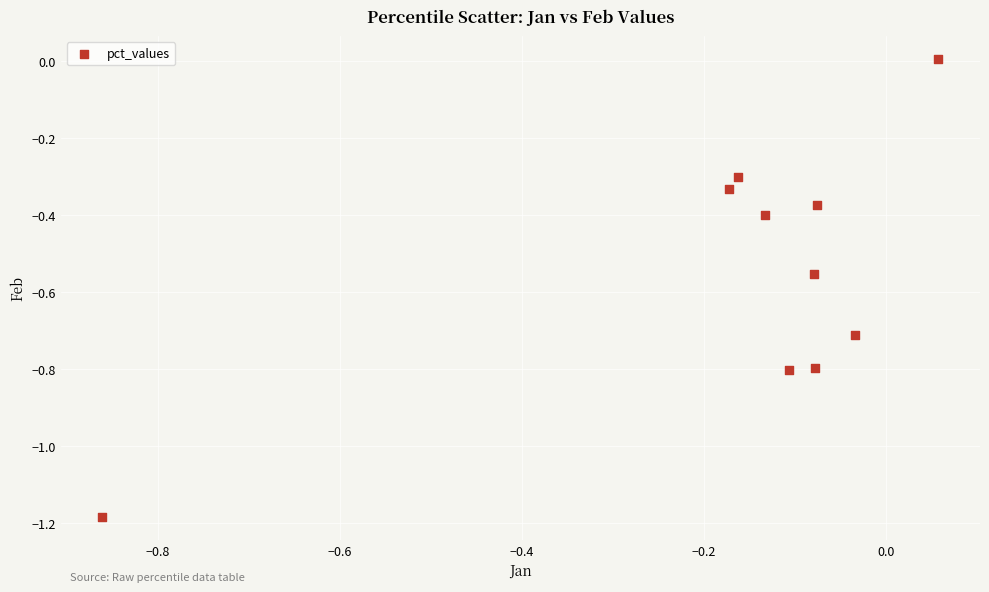

What is the average Y value?

-0.5